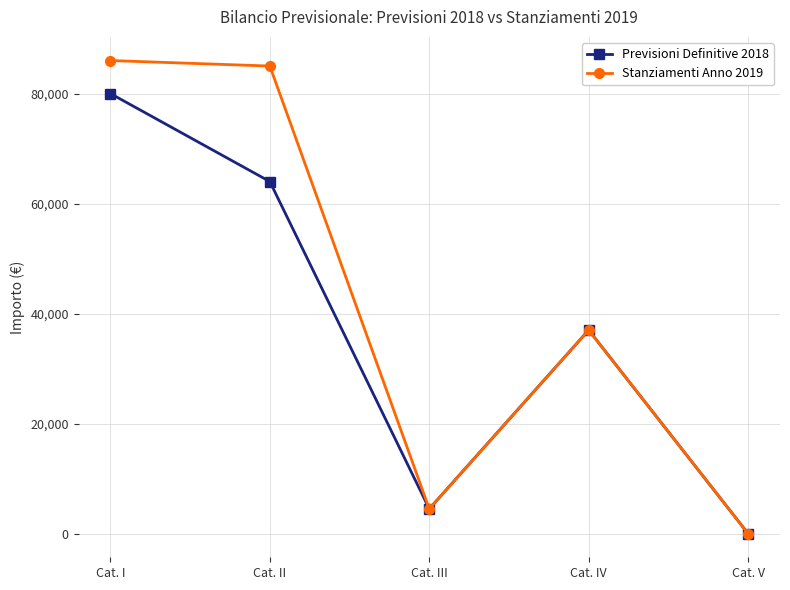

What is the difference between the maximum and minimum values in the Previsioni Definitive 2018 series?

80000